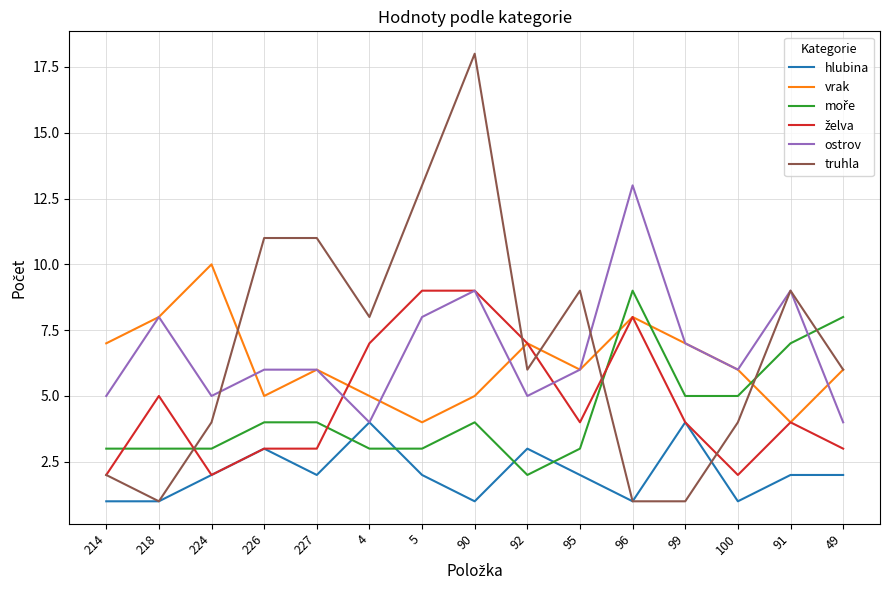

At which category is the sum across all series the highest?

90